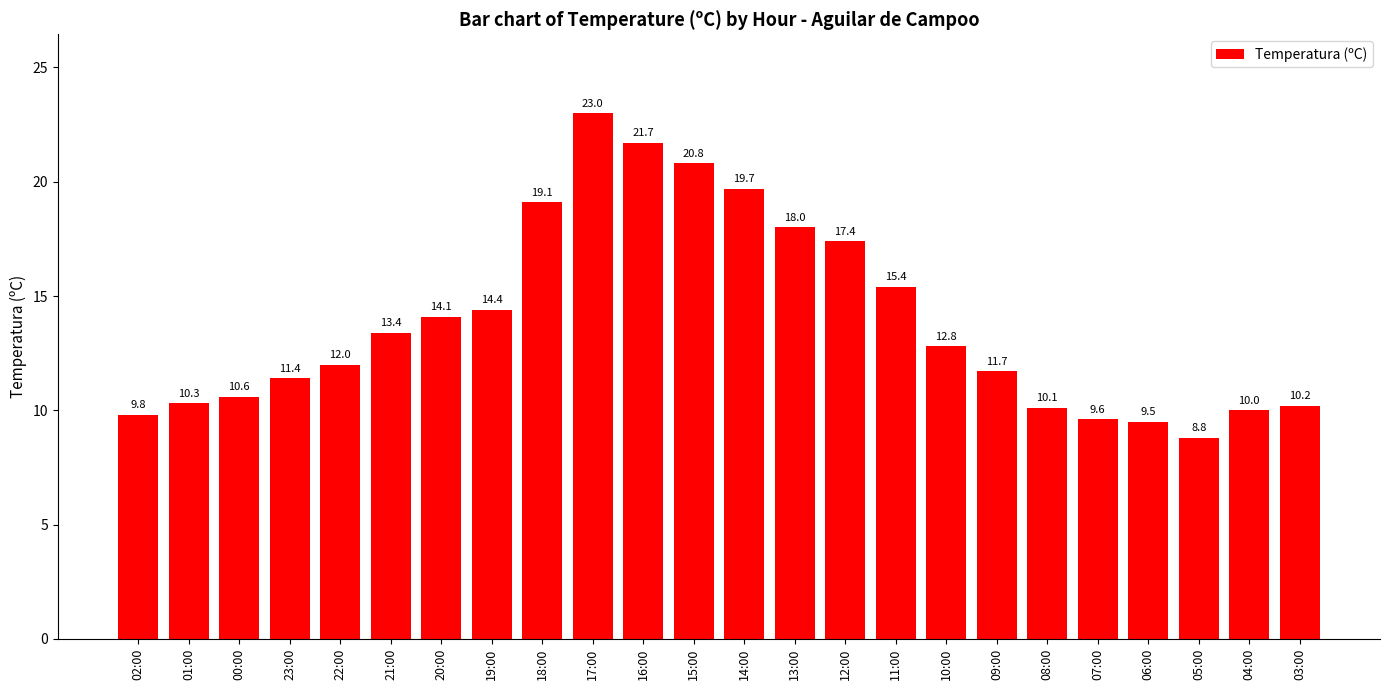

At which label is the value closest to 15?

11:00